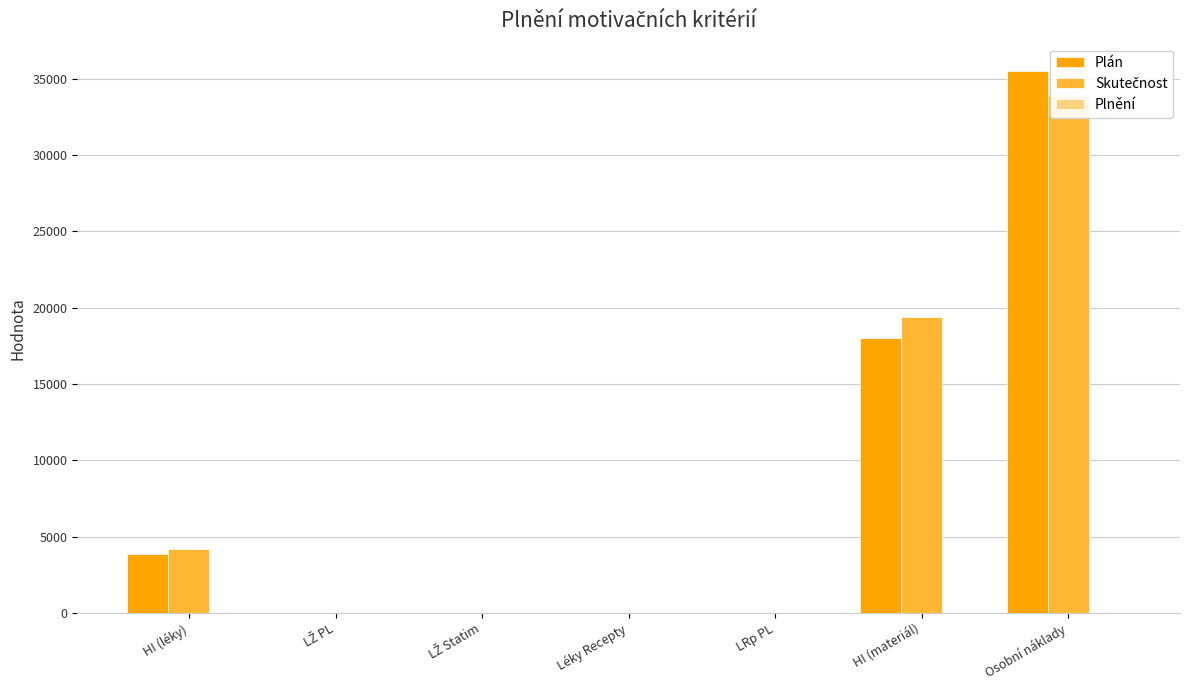

Which series has the widest spread of values?

Plán